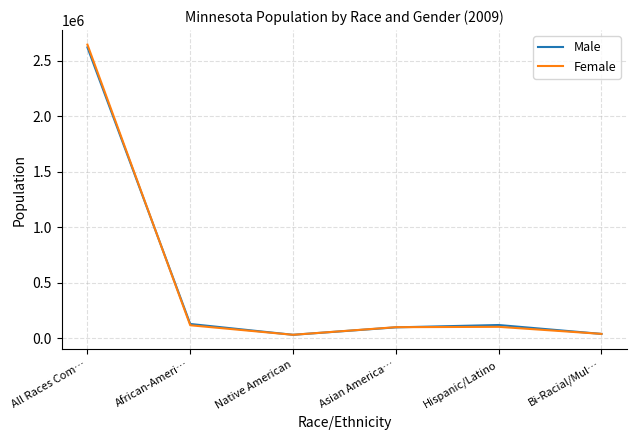

Is it true that Female equals 101826 at Asian America…?

True